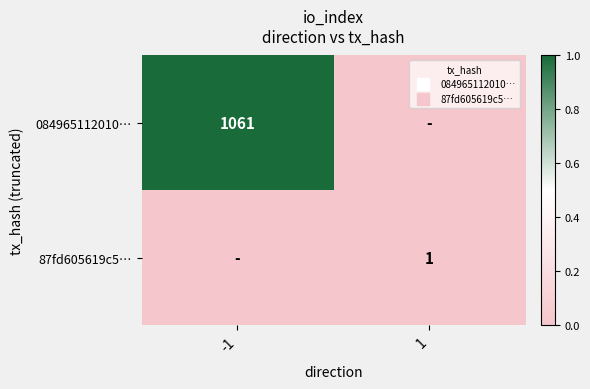

Which label corresponds to the smallest value in the chart?

1